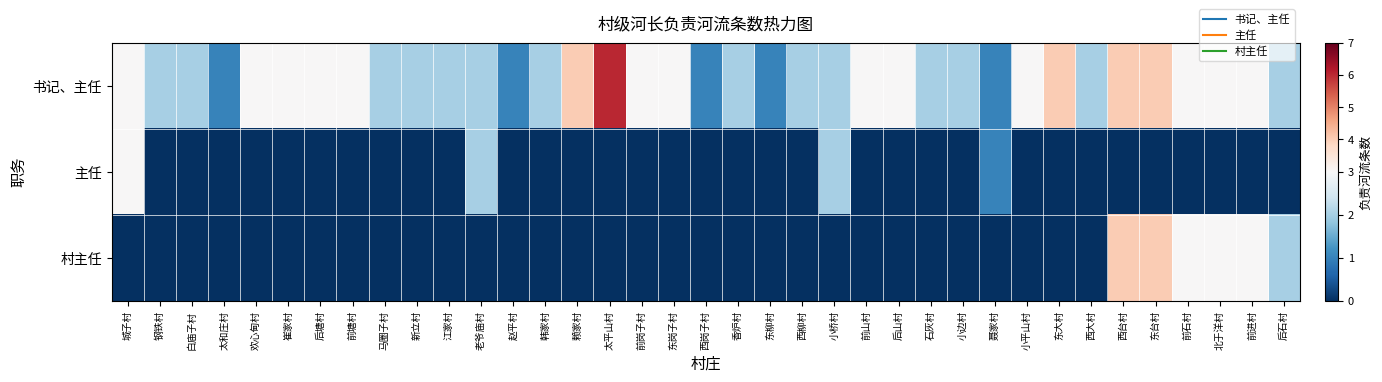

Which has a higher value, 赵平村 or 欢心甸村?

欢心甸村